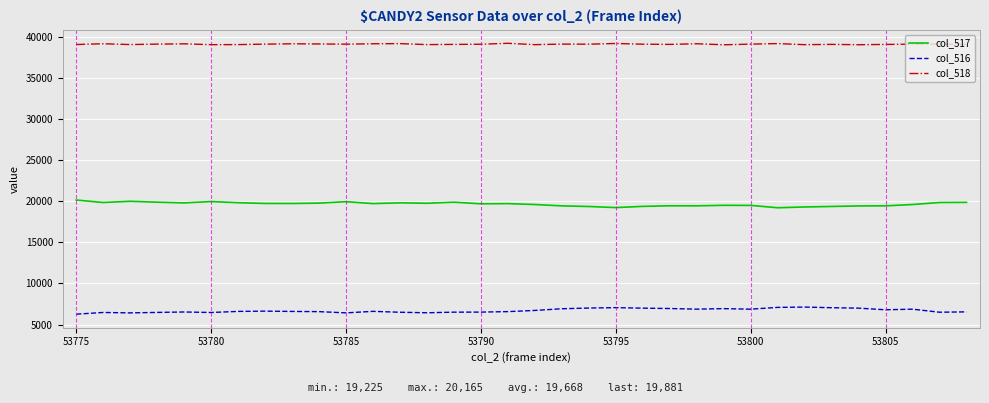

List the series in order of their peak value, highest first.

col_518, col_517, col_516